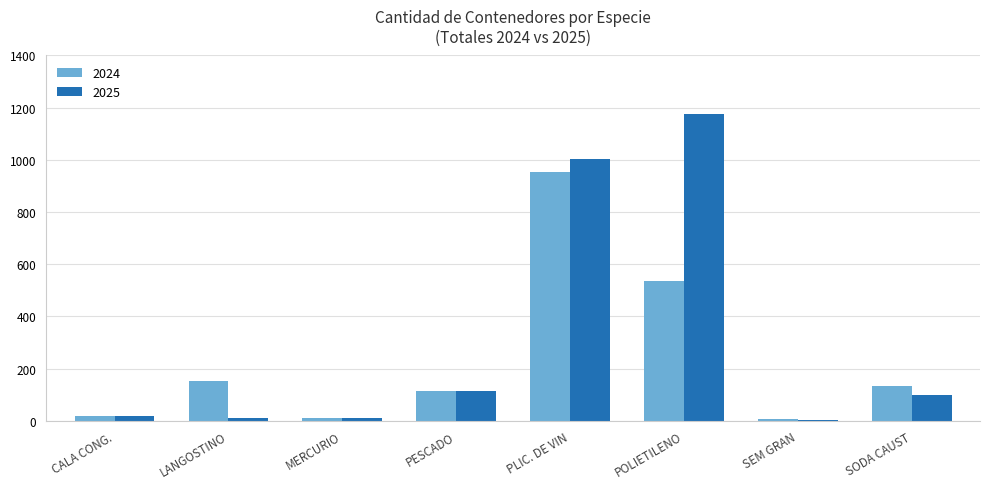

The value of 2025 at PLIC. DE VIN is 1484. True or false?

False